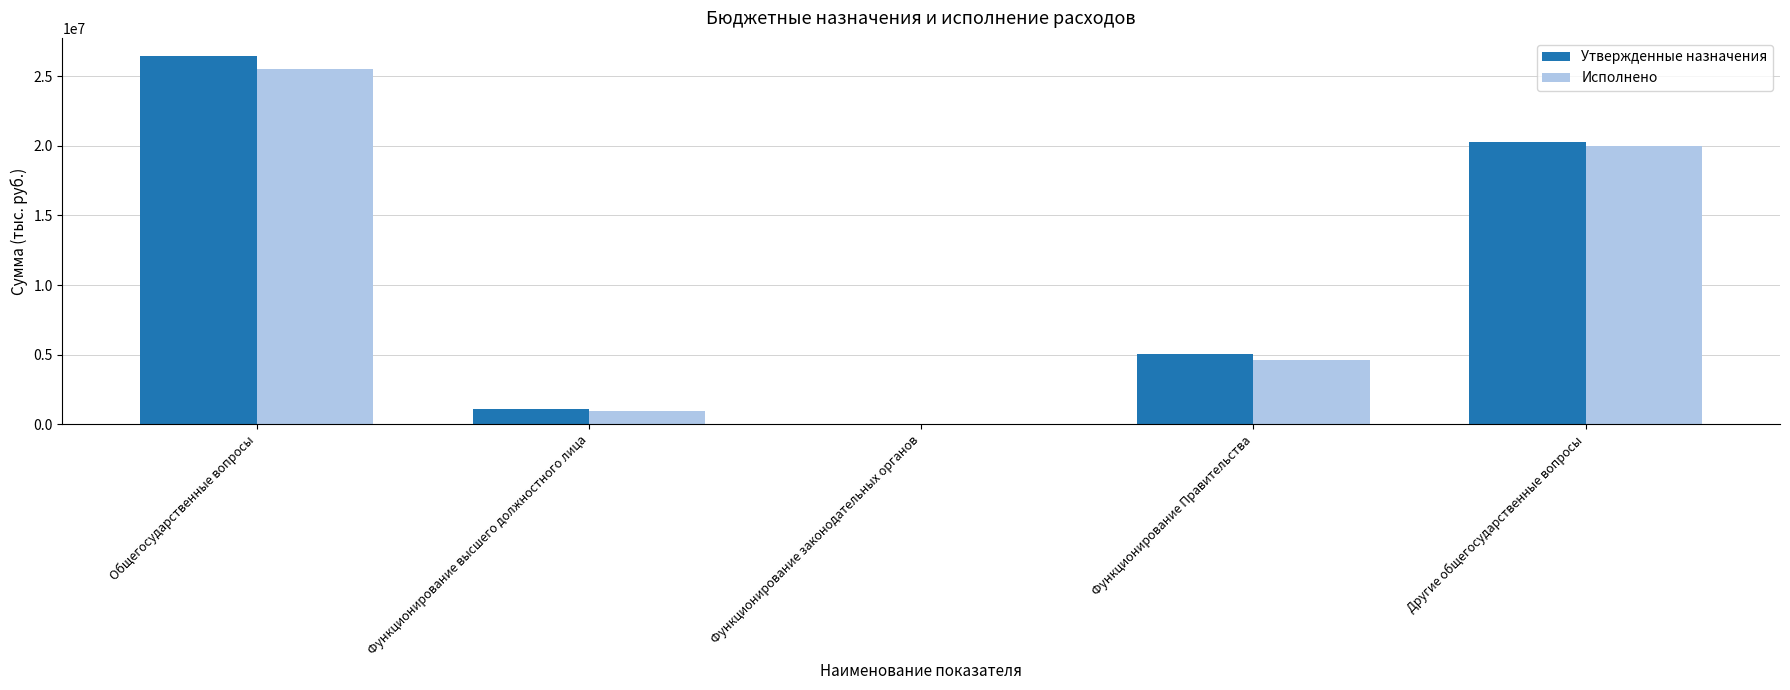

Reading right to left, what are all the values shown in this chart?

Утвержденные назначения: Другие общегосударственные вопросы=20311822.6	Функционирование Правительства=5069401.7	Функционирование законодательных органов=3897.0	Функционирование высшего должностного лица=1057300.0	Общегосударственные вопросы=26442421.3
Исполнено: Другие общегосударственные вопросы=19987641.1	Функционирование Правительства=4614852.6	Функционирование законодательных органов=3897.0	Функционирование высшего должностного лица=957308.5	Общегосударственные вопросы=25563699.2